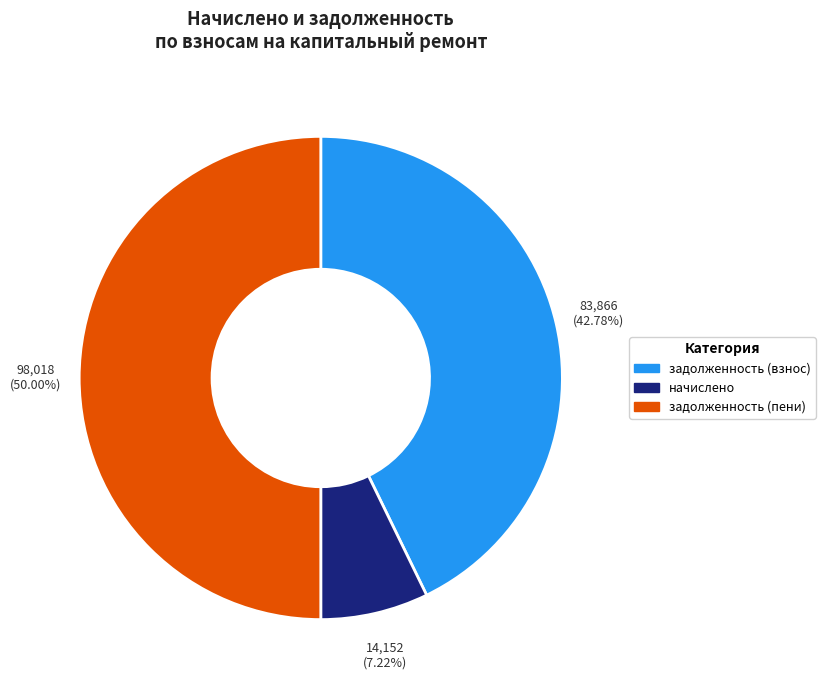

How many slices are in this pie chart?

3